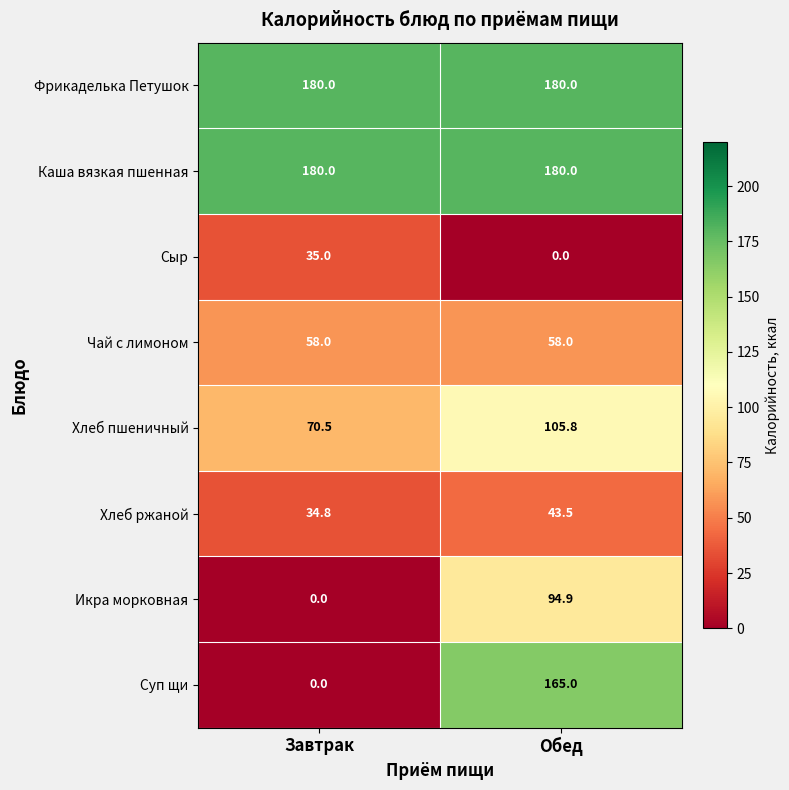

What value does the Каша вязкая пшенная series have at Обед?

180.0